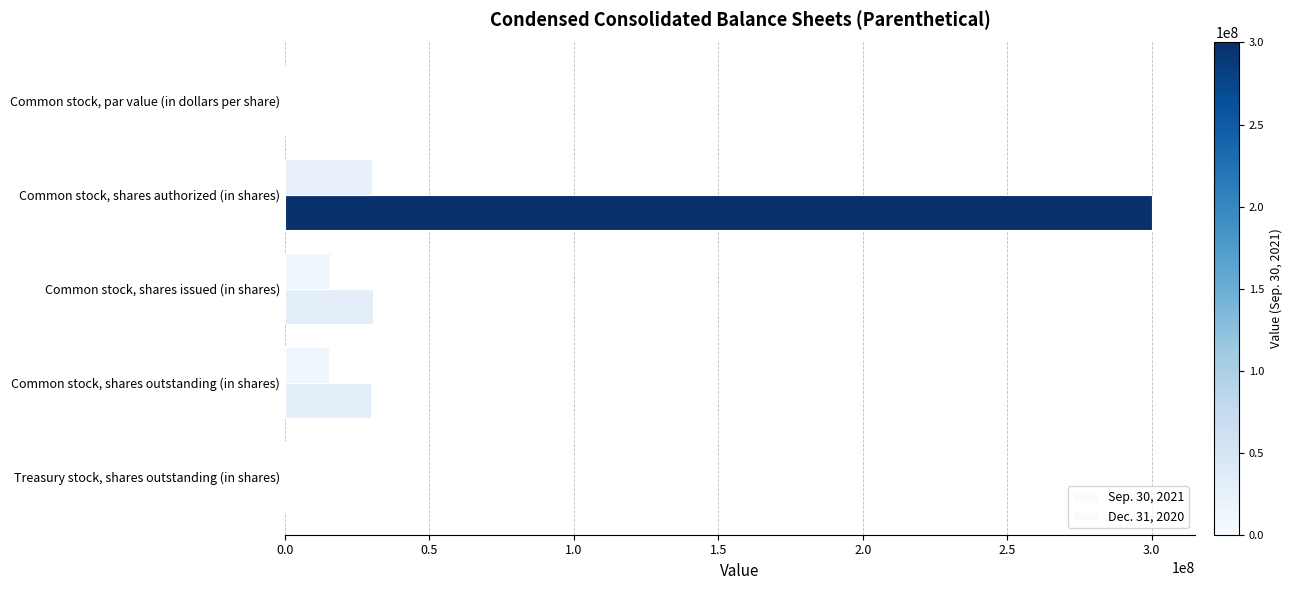

What is the difference between the maximum and second lowest values in the Dec. 31, 2020 series?

29683912.0